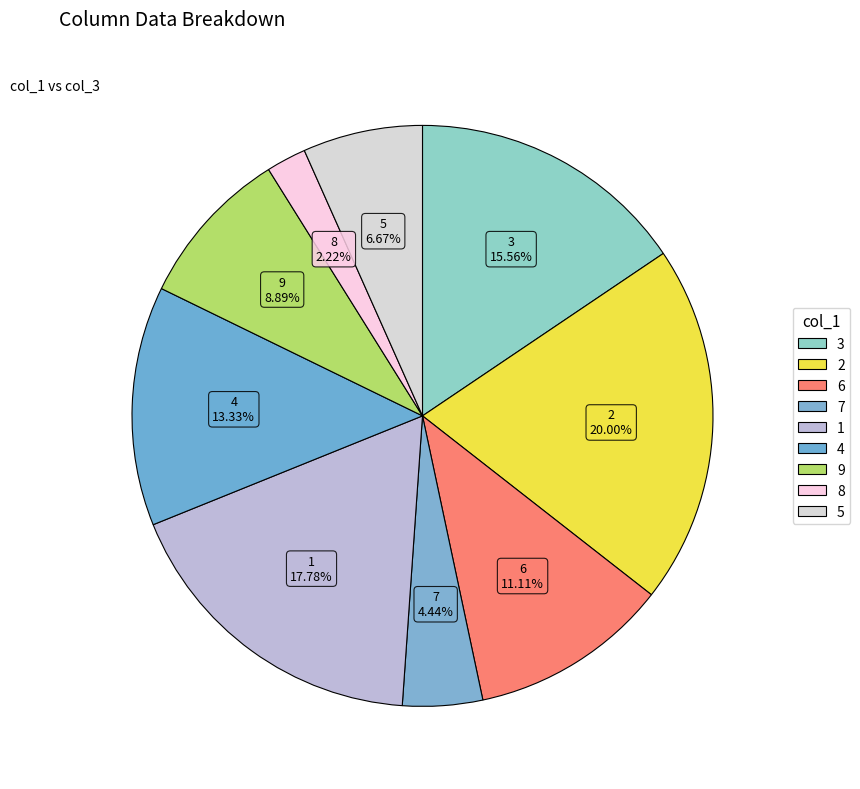

Which slice is the smallest?

8